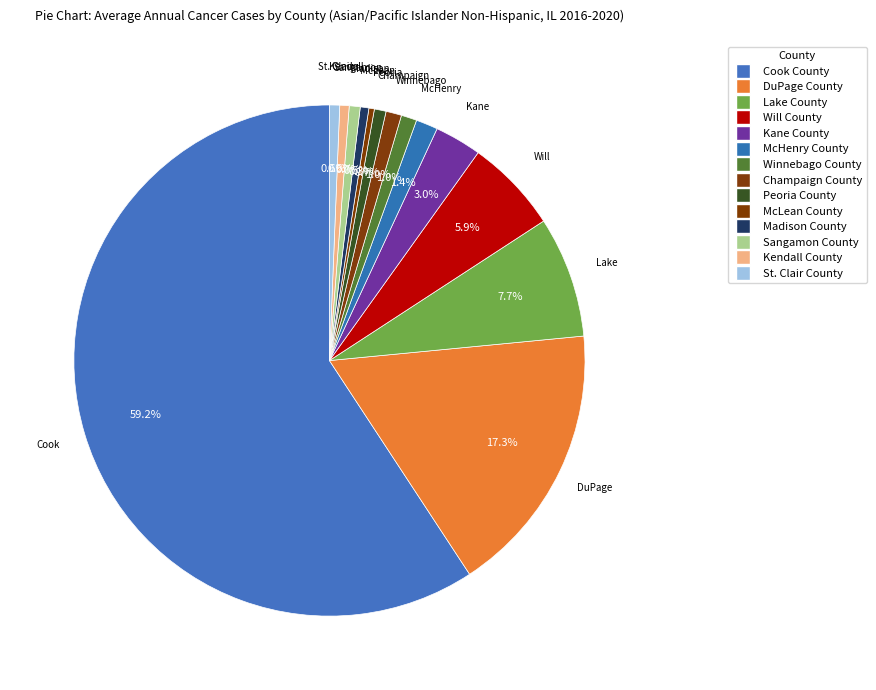

Count the number of slices in the pie.

14